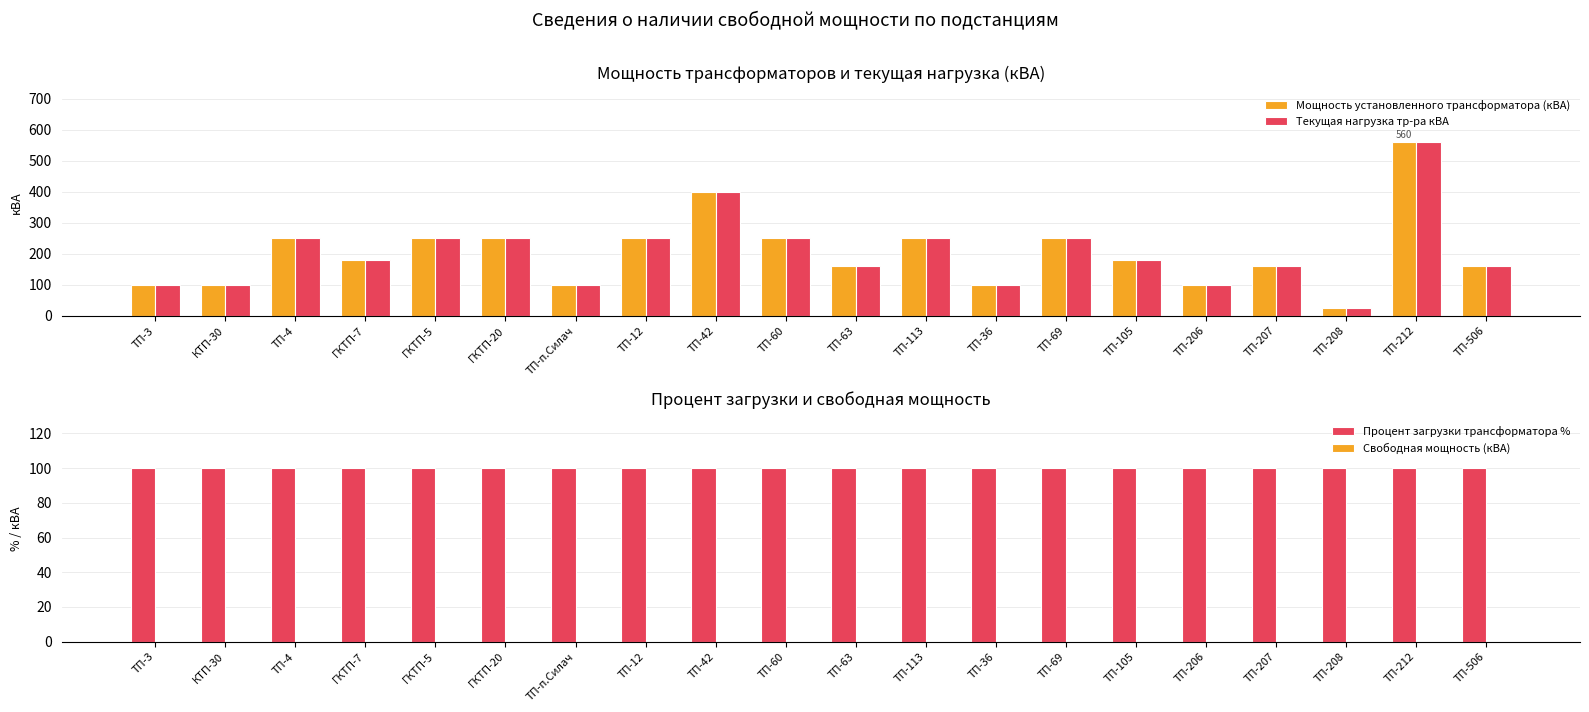

What are all the series names shown in the legend?

Мощность установленного трансформатора (кВА), Текущая нагрузка тр-ра кВА, Процент загрузки трансформатора %, Свободная мощность (кВА)